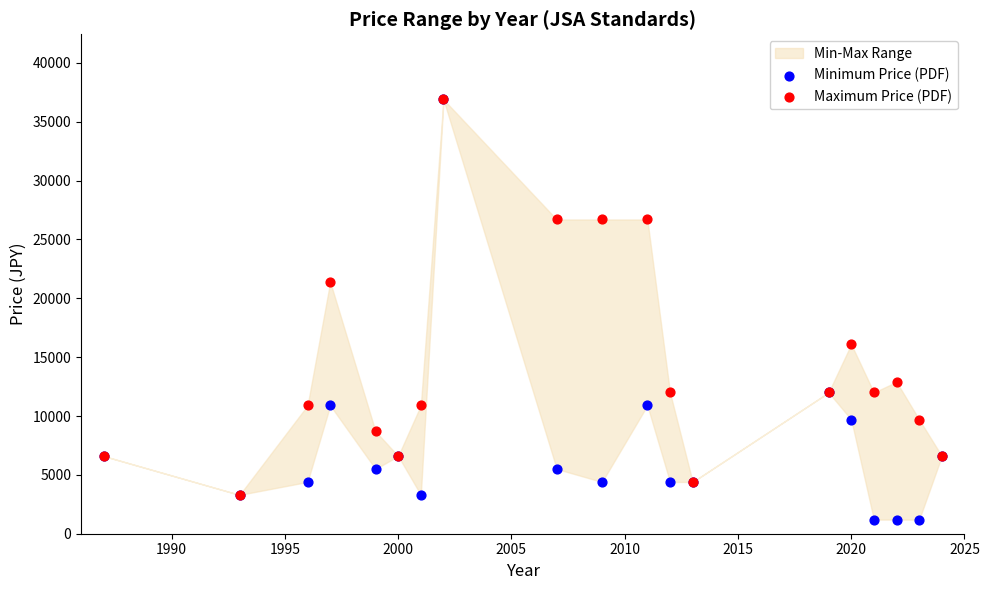

In the Minimum Price (PDF) series, what Y value is closest to 19050?

12000